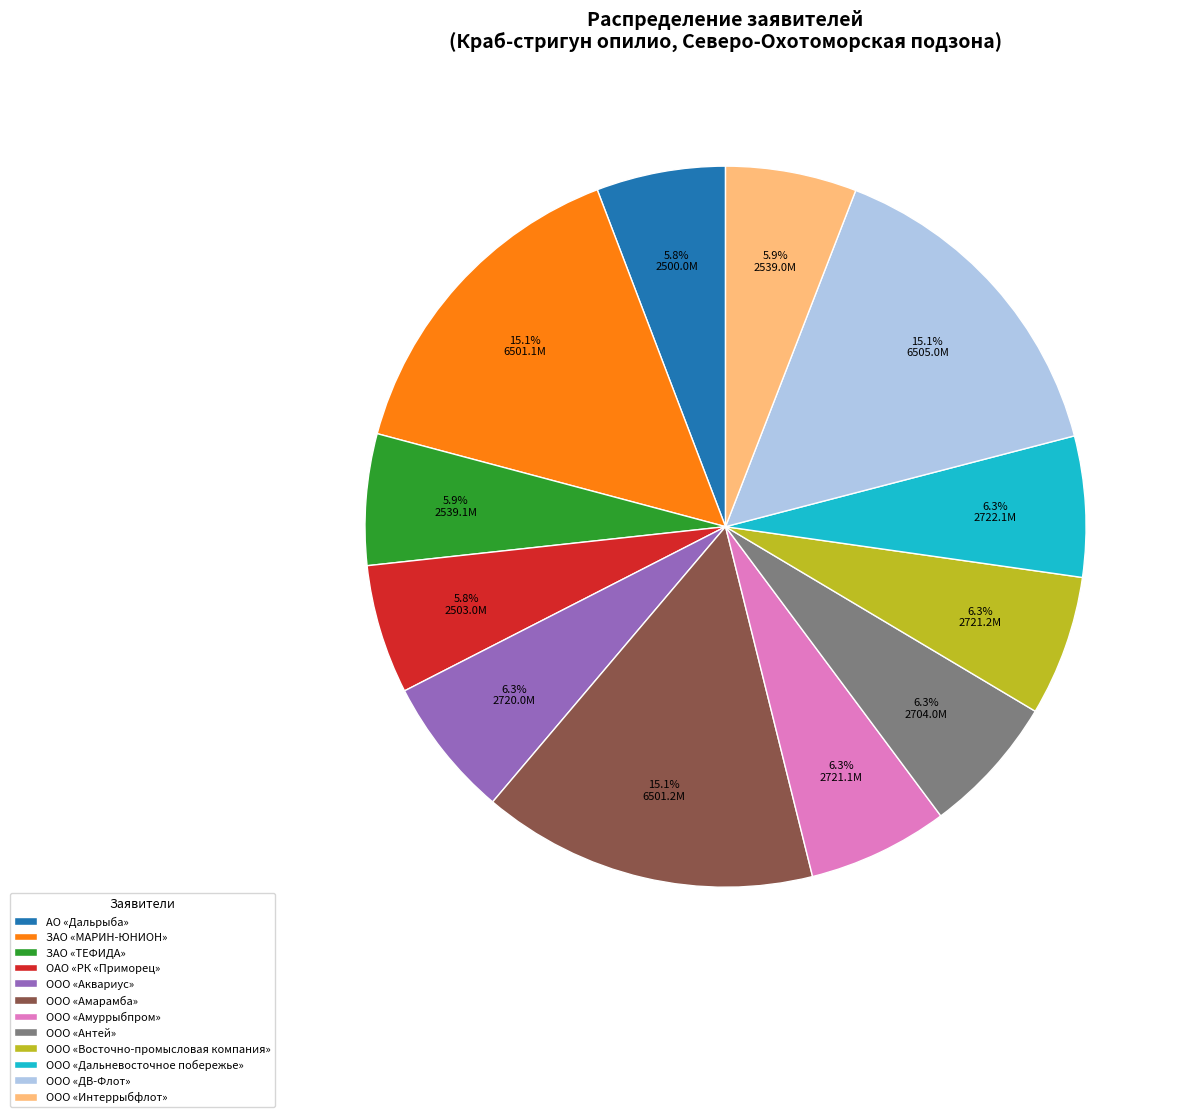

Is there any slice that represents more than half of the pie?

No